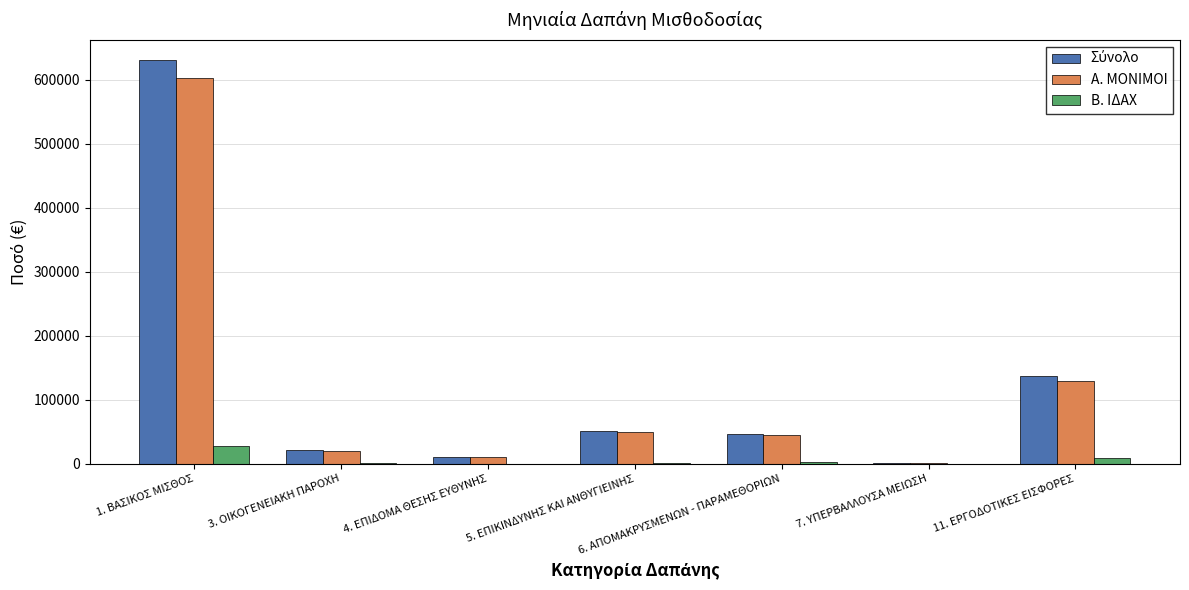

What is the sum of all Α. ΜΟΝΙΜΟΙ values?

859833.4